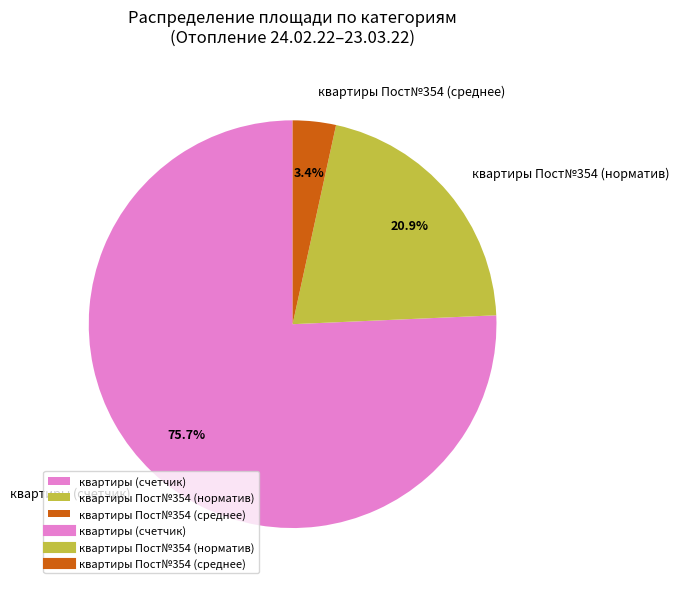

Which slice is the largest?

квартиры (счетчик)